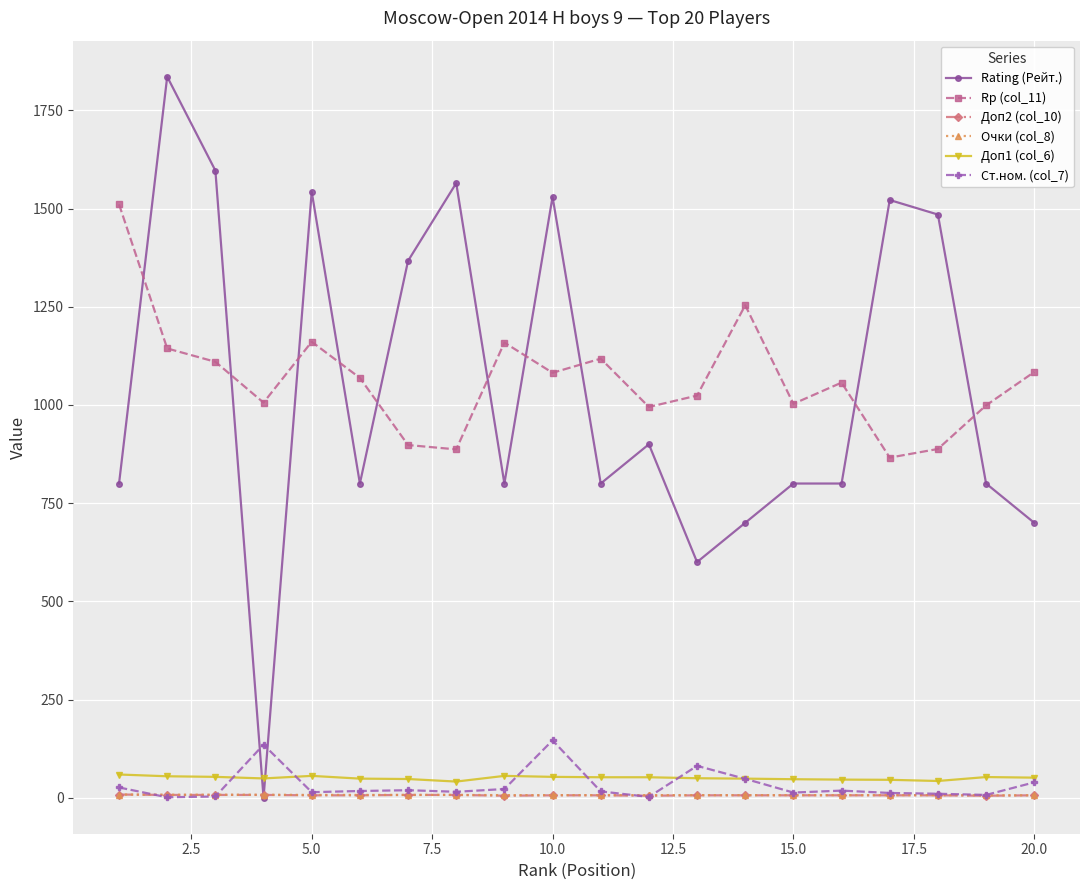

True or false: Ст.ном. (col_7) has more than 1 points higher than both neighbors.

True